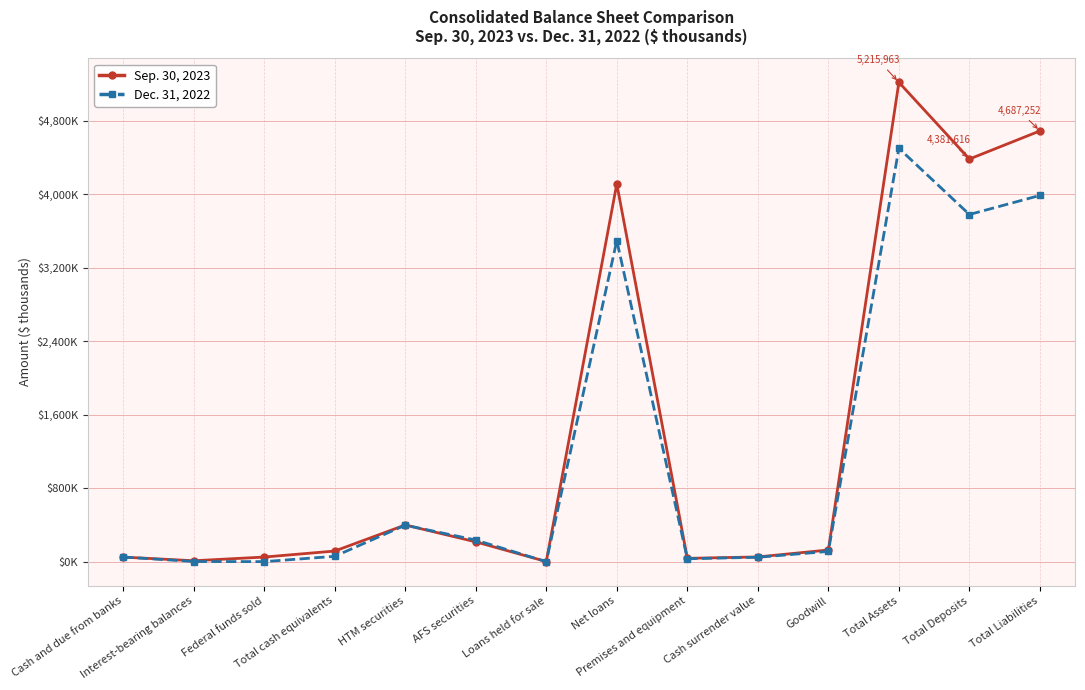

Is the value of Sep. 30, 2023 at Interest-bearing balances greater than the value of Dec. 31, 2022 at Total cash equivalents?

No